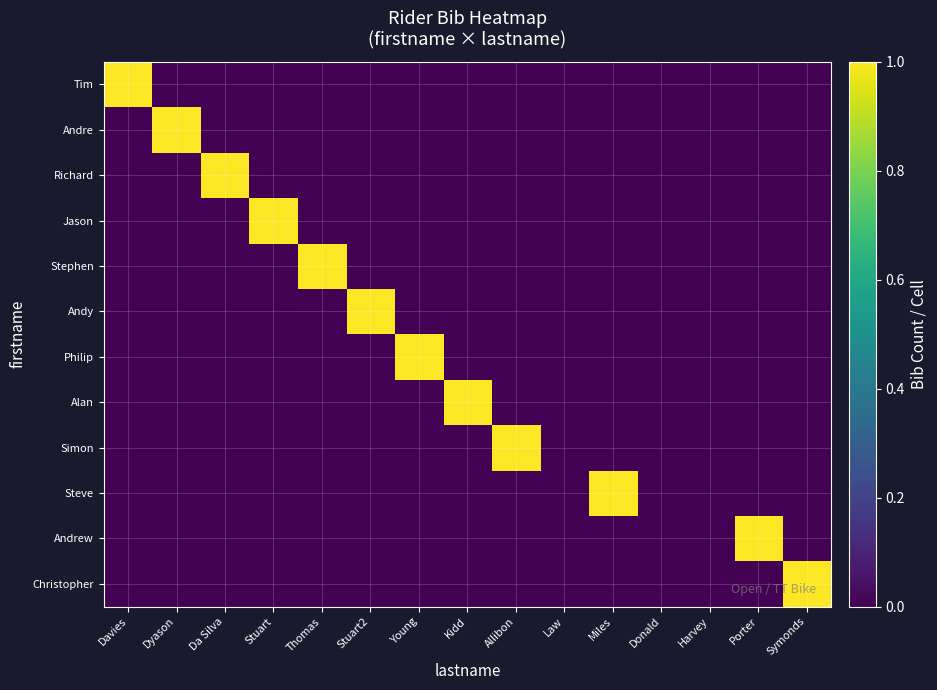

Reading right to left, list all the values displayed in this chart.

Tim: Symonds=0	Porter=0	Harvey=0	Donald=0	Miles=0	Law=0	Allibon=0	Kidd=0	Young=0	Stuart2=0	Thomas=0	Stuart=0	Da Silva=0	Dyason=0	Davies=1
Andre: Symonds=0	Porter=0	Harvey=0	Donald=0	Miles=0	Law=0	Allibon=0	Kidd=0	Young=0	Stuart2=0	Thomas=0	Stuart=0	Da Silva=0	Dyason=1	Davies=0
Richard: Symonds=0	Porter=0	Harvey=0	Donald=0	Miles=0	Law=0	Allibon=0	Kidd=0	Young=0	Stuart2=0	Thomas=0	Stuart=0	Da Silva=1	Dyason=0	Davies=0
Jason: Symonds=0	Porter=0	Harvey=0	Donald=0	Miles=0	Law=0	Allibon=0	Kidd=0	Young=0	Stuart2=0	Thomas=0	Stuart=1	Da Silva=0	Dyason=0	Davies=0
Stephen: Symonds=0	Porter=0	Harvey=0	Donald=0	Miles=0	Law=0	Allibon=0	Kidd=0	Young=0	Stuart2=0	Thomas=1	Stuart=0	Da Silva=0	Dyason=0	Davies=0
Andy: Symonds=0	Porter=0	Harvey=0	Donald=0	Miles=0	Law=0	Allibon=0	Kidd=0	Young=0	Stuart2=1	Thomas=0	Stuart=0	Da Silva=0	Dyason=0	Davies=0
Philip: Symonds=0	Porter=0	Harvey=0	Donald=0	Miles=0	Law=0	Allibon=0	Kidd=0	Young=1	Stuart2=0	Thomas=0	Stuart=0	Da Silva=0	Dyason=0	Davies=0
Alan: Symonds=0	Porter=0	Harvey=0	Donald=0	Miles=0	Law=0	Allibon=0	Kidd=1	Young=0	Stuart2=0	Thomas=0	Stuart=0	Da Silva=0	Dyason=0	Davies=0
Simon: Symonds=0	Porter=0	Harvey=0	Donald=0	Miles=0	Law=0	Allibon=1	Kidd=0	Young=0	Stuart2=0	Thomas=0	Stuart=0	Da Silva=0	Dyason=0	Davies=0
Steve: Symonds=0	Porter=0	Harvey=0	Donald=0	Miles=1	Law=0	Allibon=0	Kidd=0	Young=0	Stuart2=0	Thomas=0	Stuart=0	Da Silva=0	Dyason=0	Davies=0
Andrew: Symonds=0	Porter=1	Harvey=0	Donald=0	Miles=0	Law=0	Allibon=0	Kidd=0	Young=0	Stuart2=0	Thomas=0	Stuart=0	Da Silva=0	Dyason=0	Davies=0
Christopher: Symonds=1	Porter=0	Harvey=0	Donald=0	Miles=0	Law=0	Allibon=0	Kidd=0	Young=0	Stuart2=0	Thomas=0	Stuart=0	Da Silva=0	Dyason=0	Davies=0